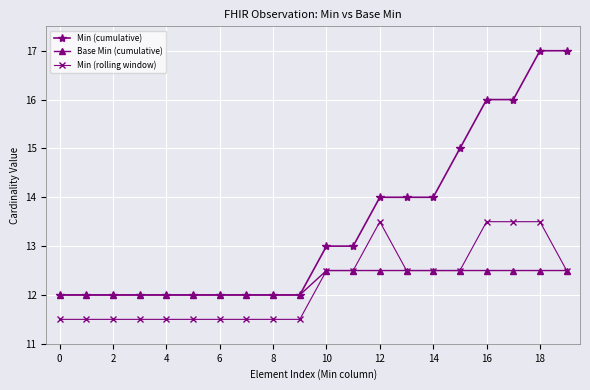

Which series has the largest range (max minus min)?

Min (cumulative)